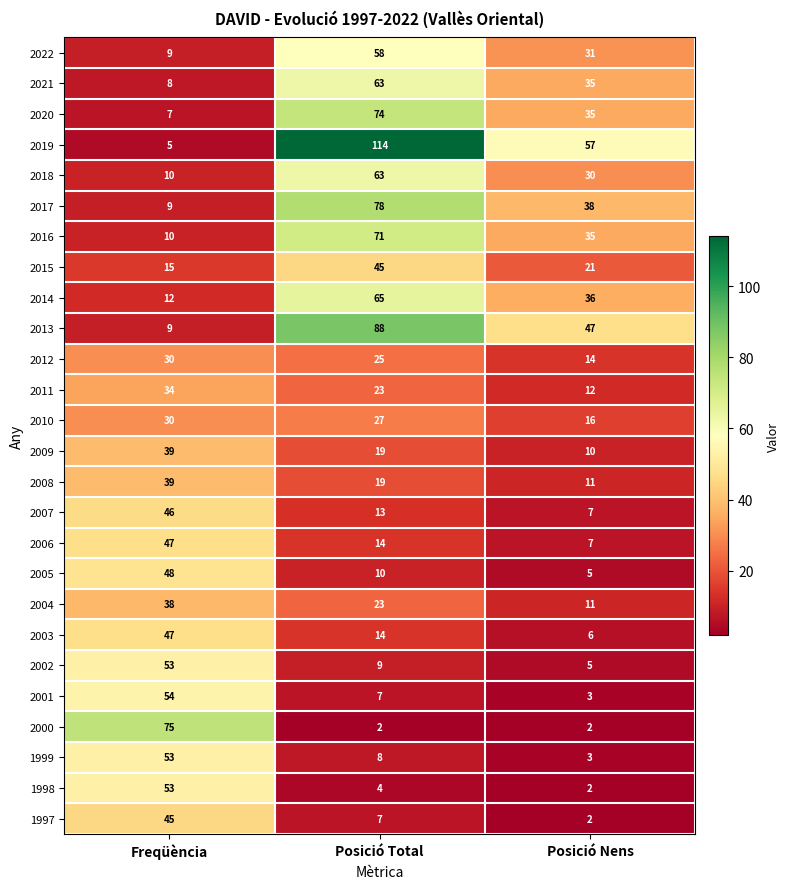

The value of 2000 at Posició Total is 0. True or false?

False